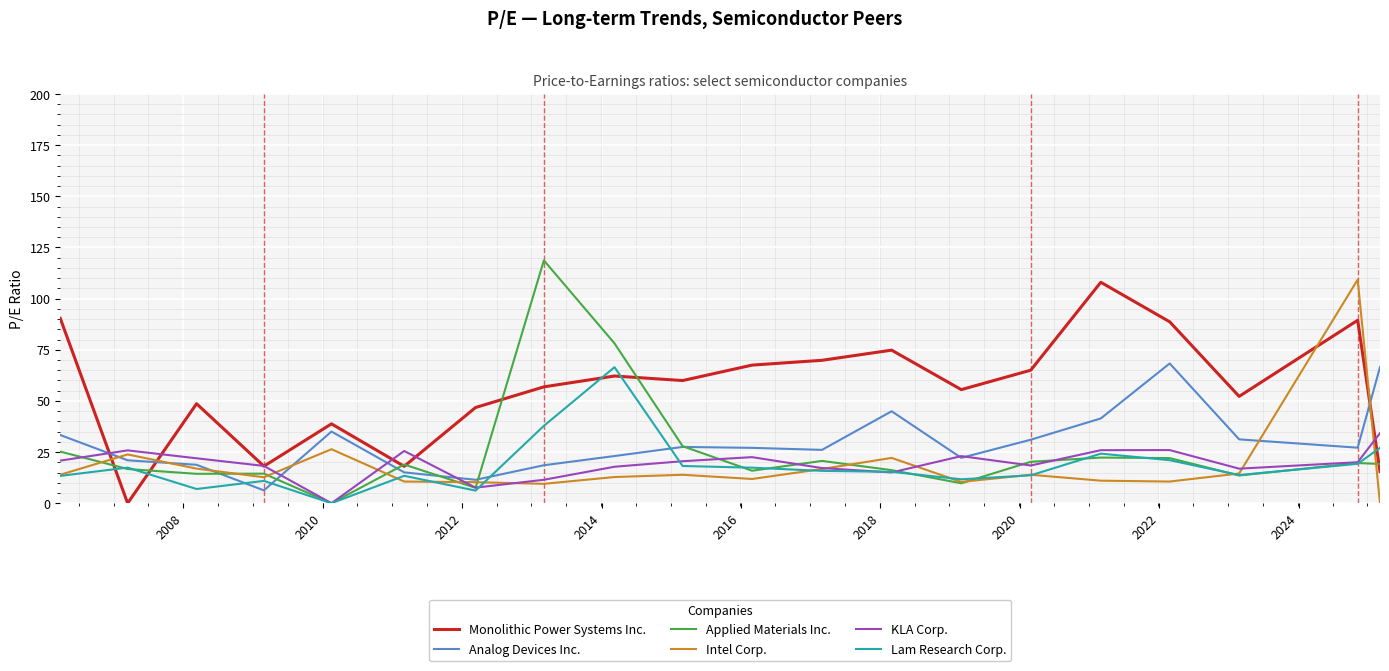

Which series has the largest total across all categories?

Monolithic Power Systems Inc.